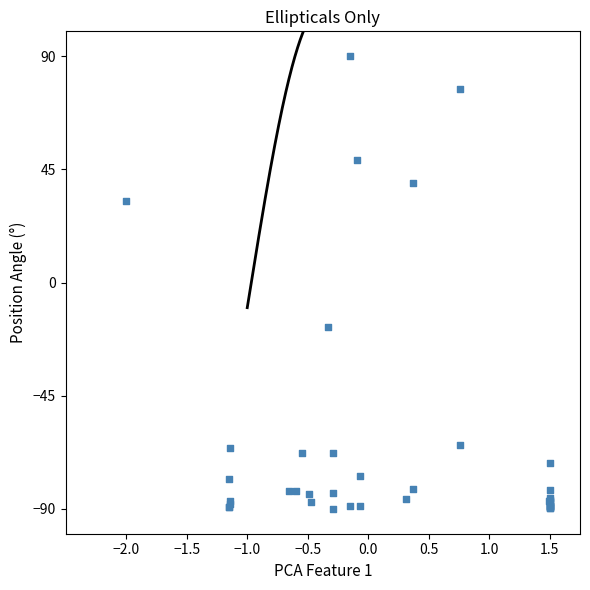

What Y value in the scatter plot is closest to 0?

-17.8